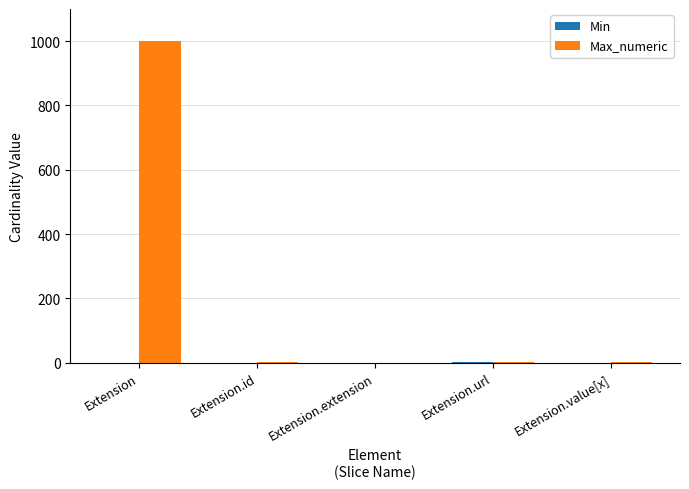

How many groups of bars are there?

5